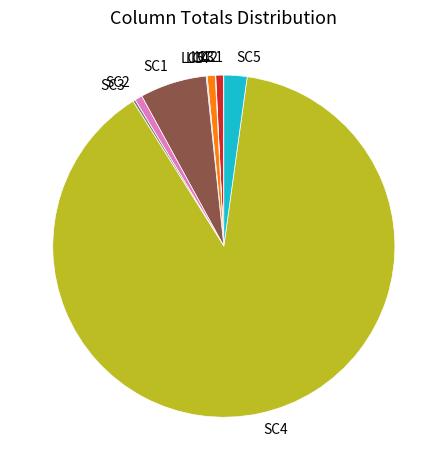

True or false: SC2 accounts for 11% of the total.

False